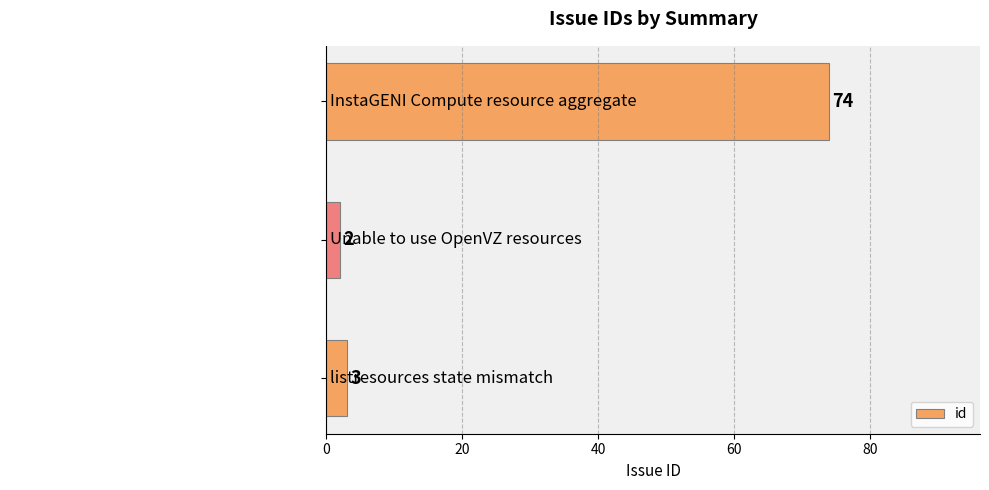

Rank the categories by value from lowest to highest.

Unable to use OpenVZ resources, listresources state mismatch, InstaGENI Compute resource aggregate